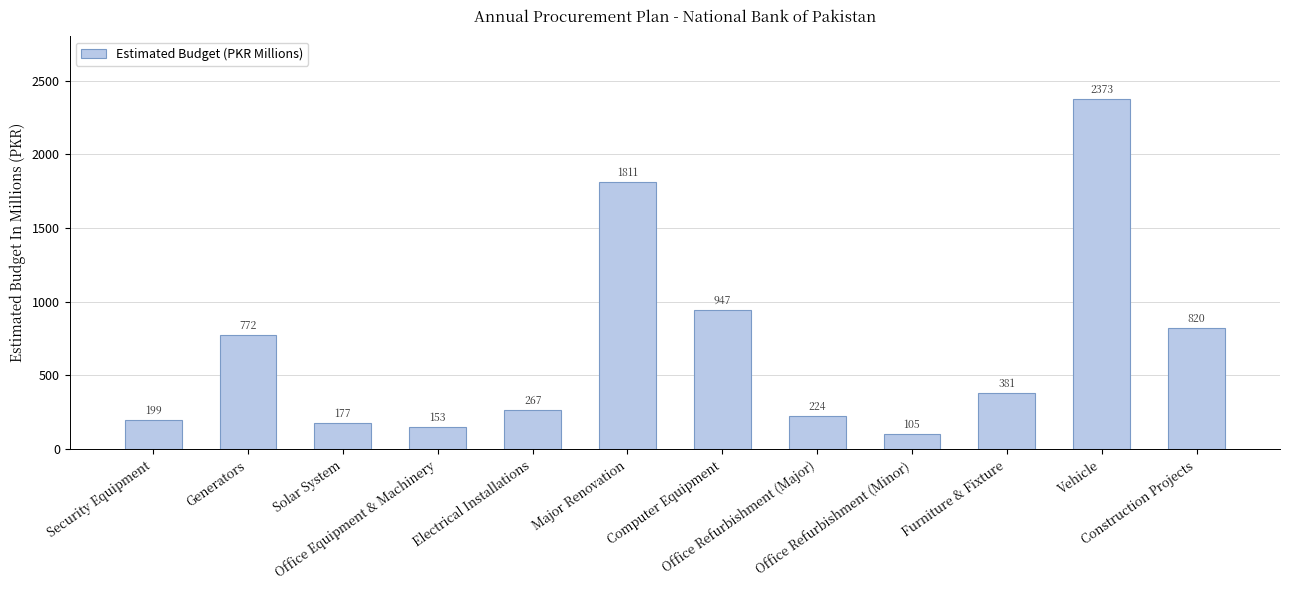

Read the value at Security Equipment.

199